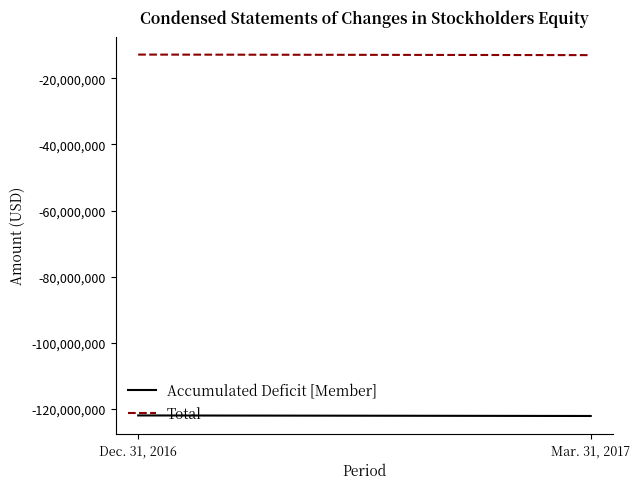

What is the difference between the maximum and minimum values in the Total series?

161356